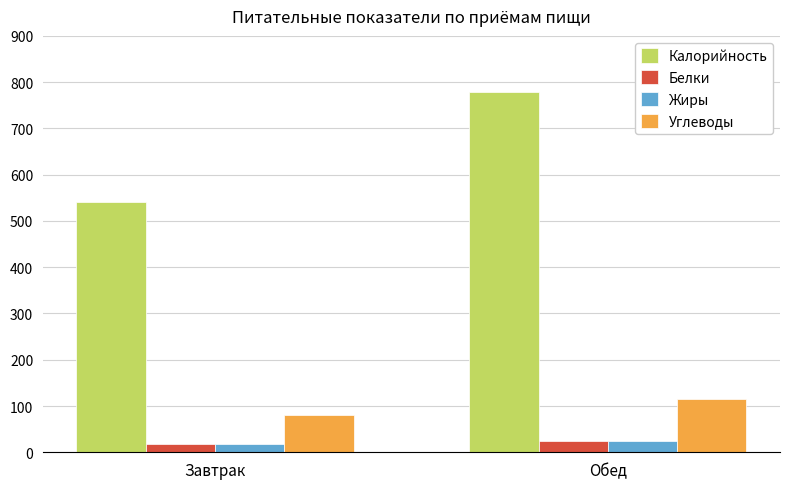

Is it true that Калорийность equals 541.2 at Завтрак?

True